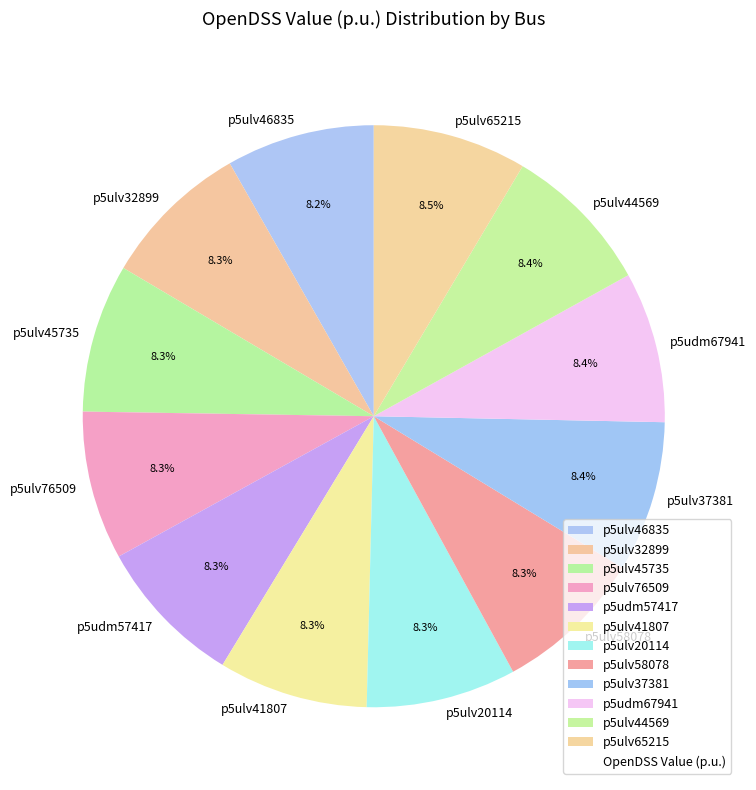

Does p5udm67941 represent more than half of the total?

No